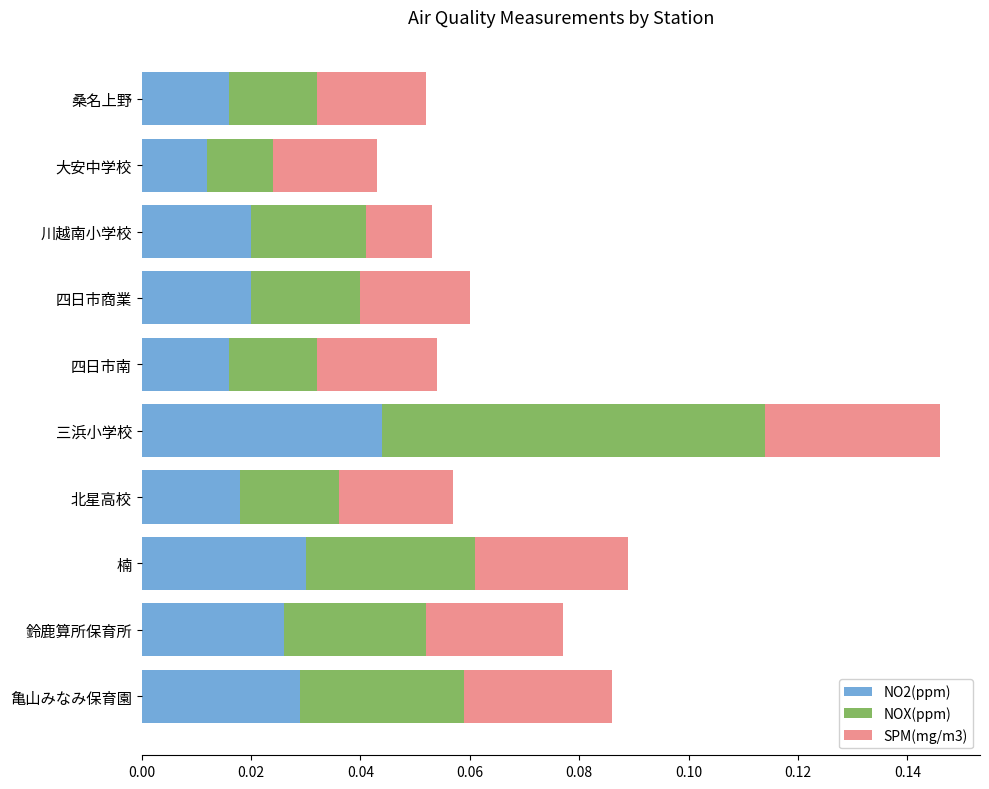

Count the NO2(ppm) values in the range 0 to 1.

10